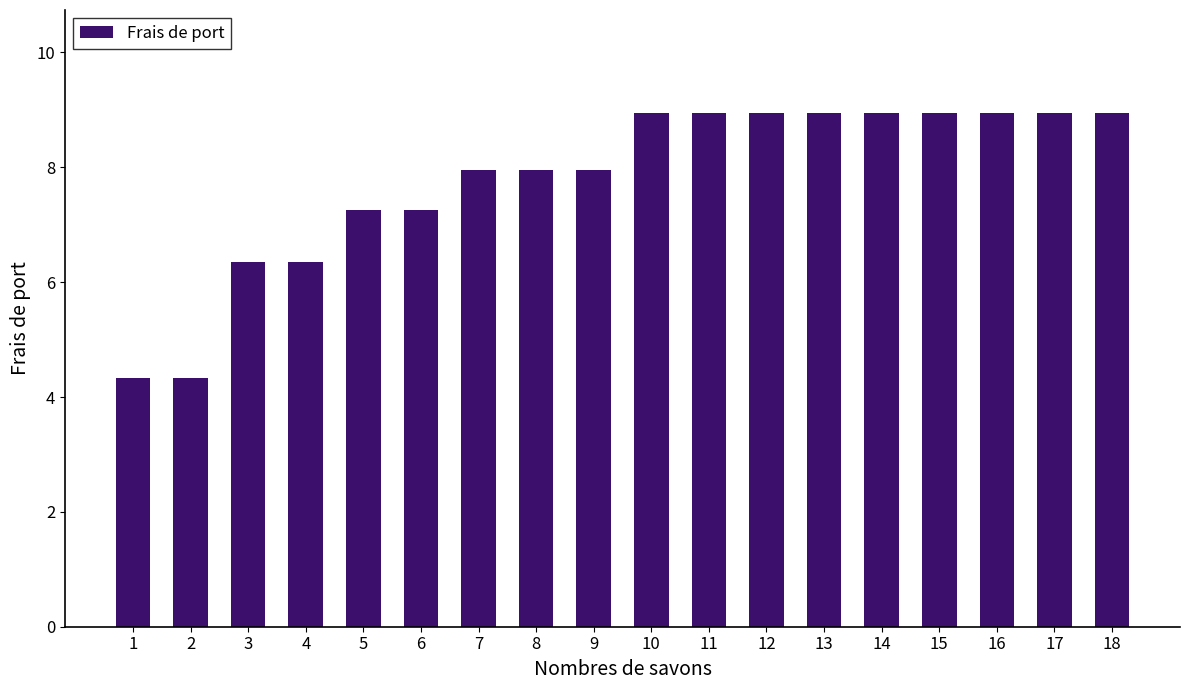

What is the ratio of the value at 3 to the value at 7?

0.8